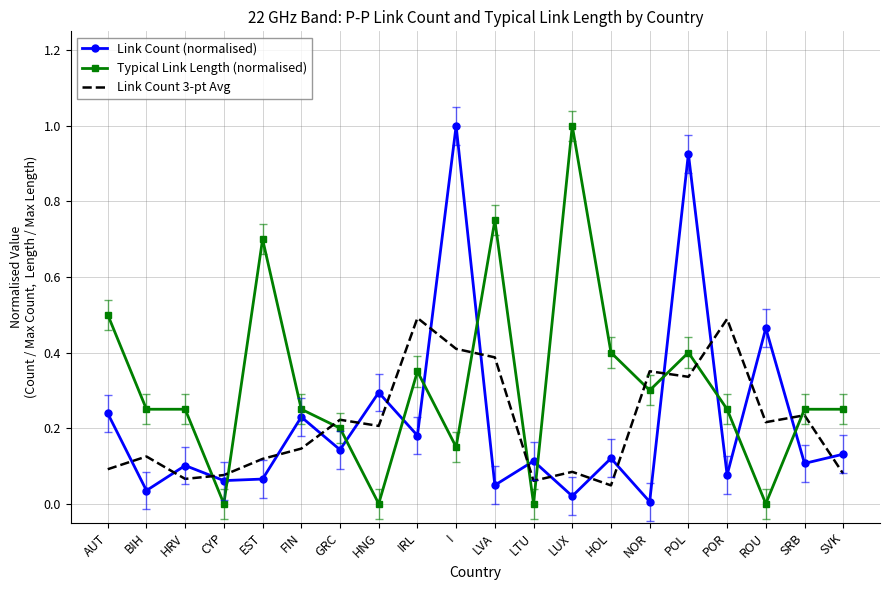

After their last crossing, which series has the higher values: Link Count 3-pt Avg or Link Count (normalised)?

Link Count (normalised)